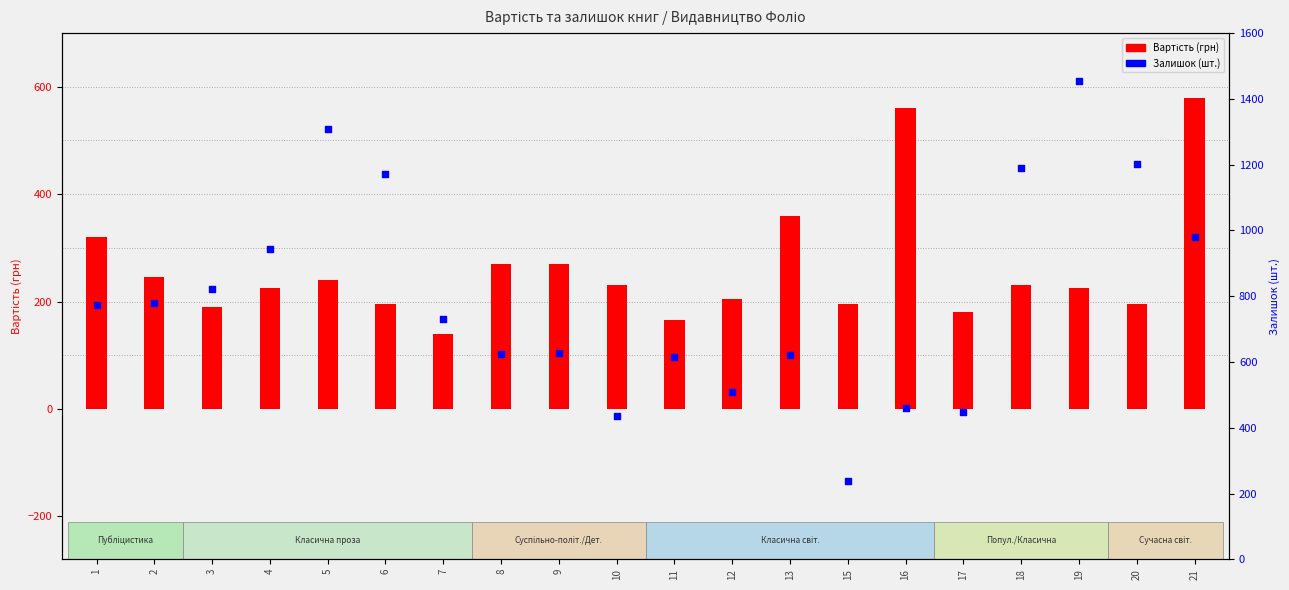

At which category is the sum across all series the highest?

19